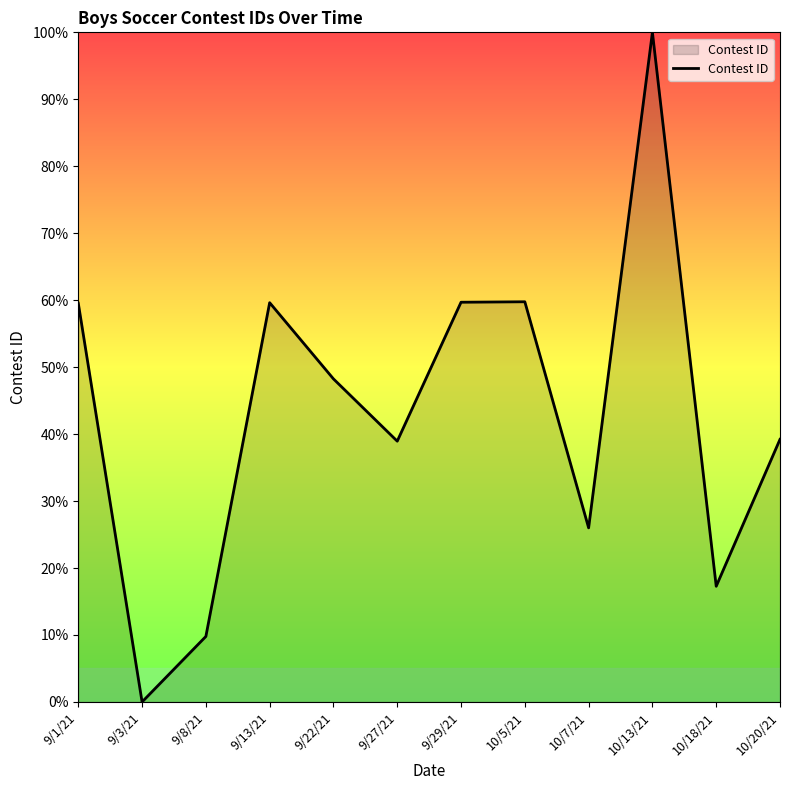

What is the difference between the values at 10/7/21 and 9/8/21?

16.2